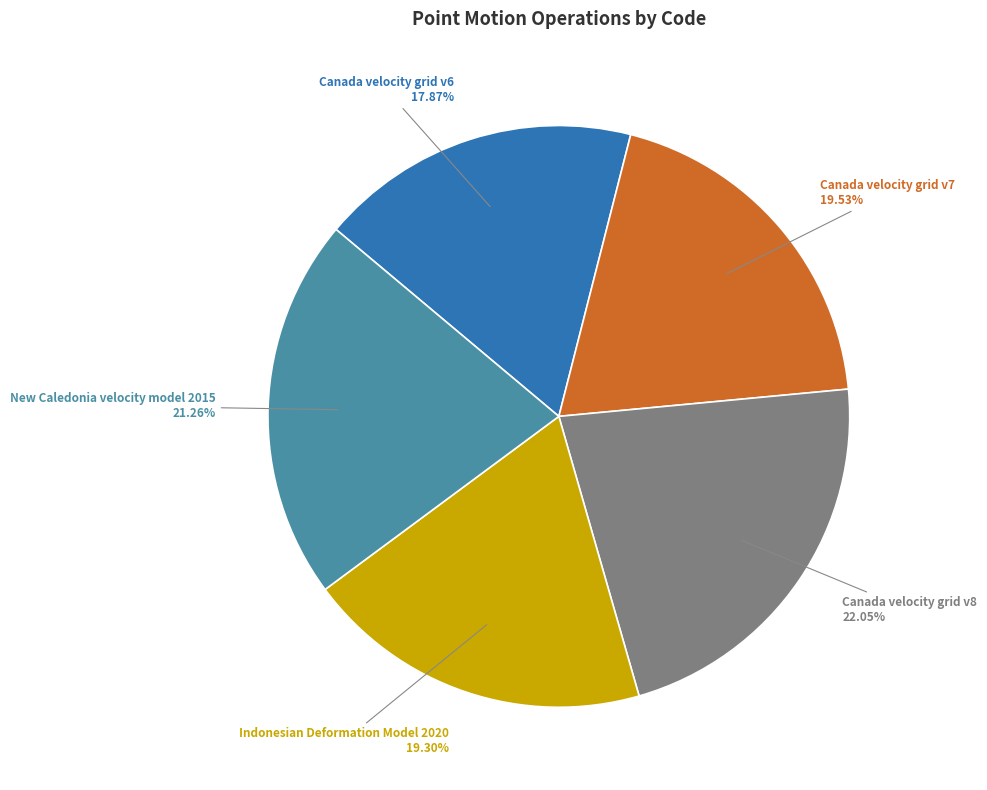

To the nearest percent, what is the average slice percentage?

20%